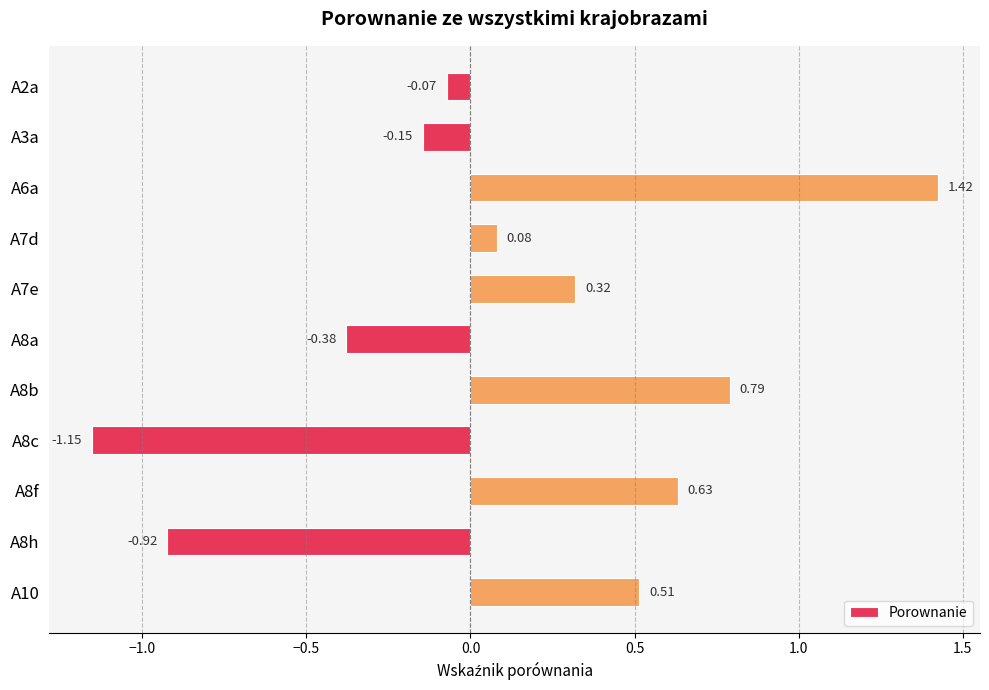

What is the difference between the values at A6a and A7d?

1.3